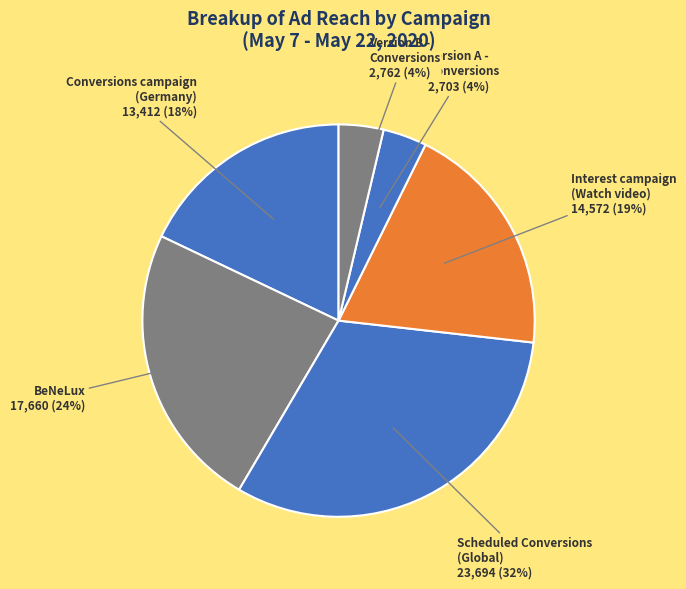

Rank the categories by value from lowest to highest.

Version A -
Conversions, Version B -
Conversions, Conversions campaign
(Germany), Interest campaign
(Watch video), BeNeLux, Scheduled Conversions
(Global)